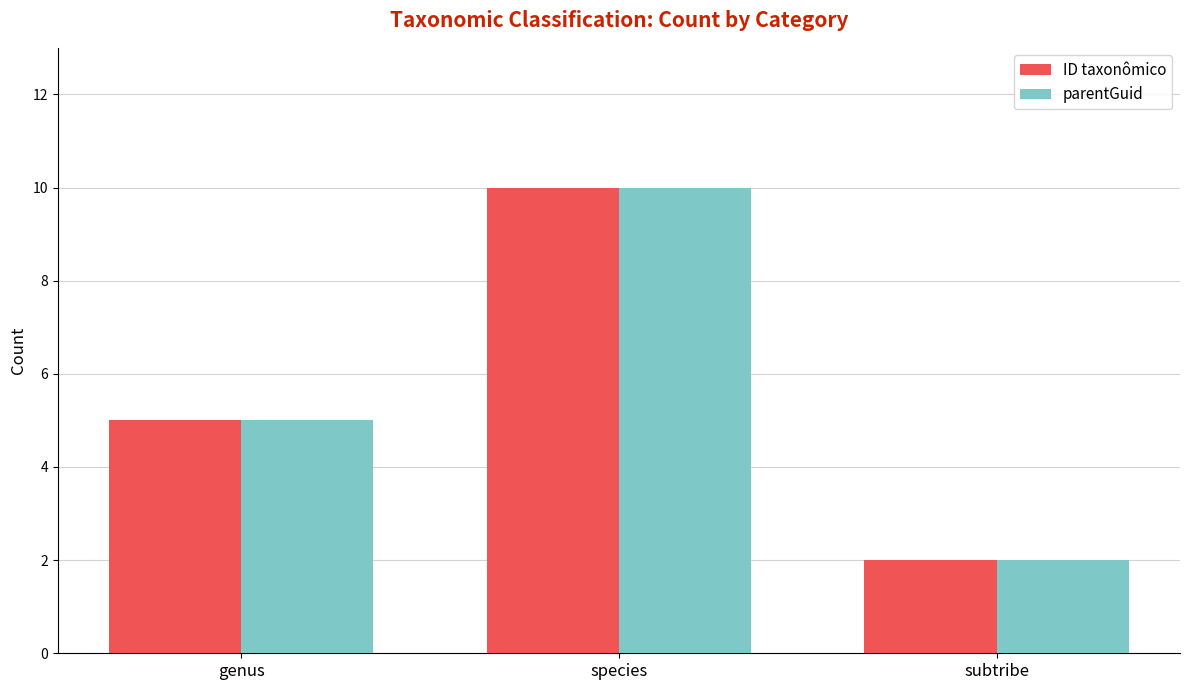

Where is ID taxonômico nearest to the value 6?

genus